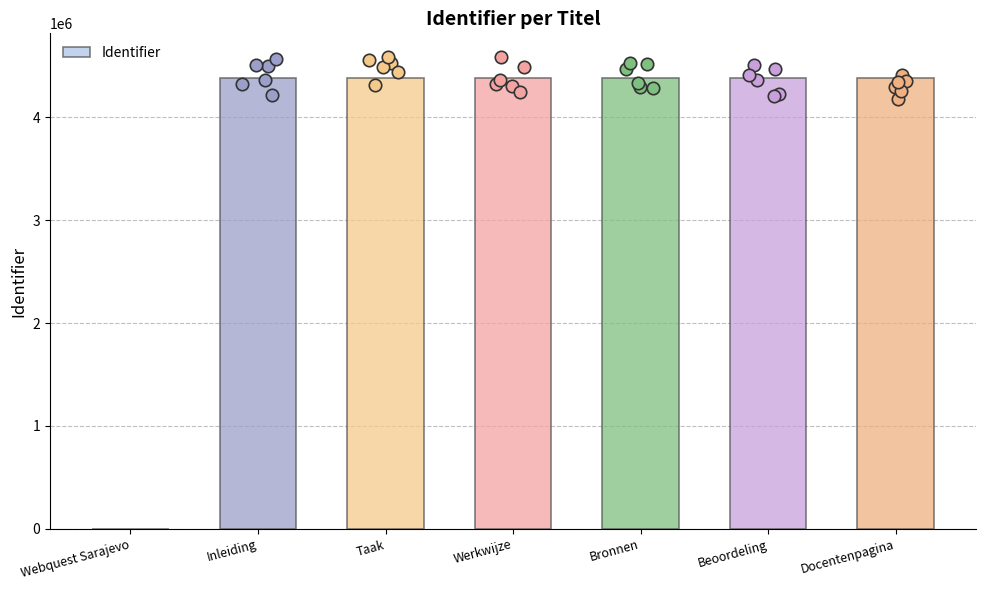

What is the ratio of the value at Bronnen to the value at Inleiding?

1.0